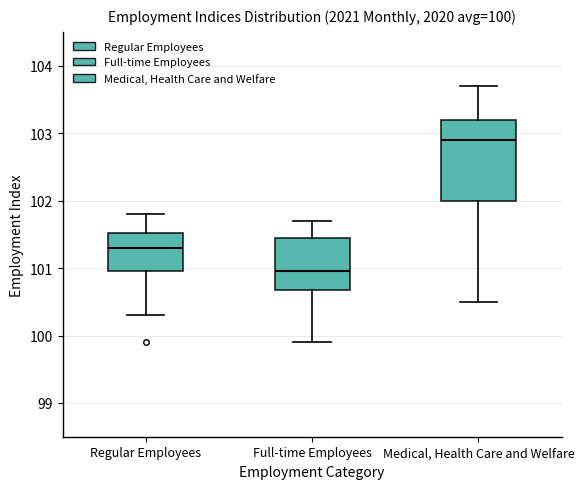

Which box's median line is the lowest?

Full-time Employees